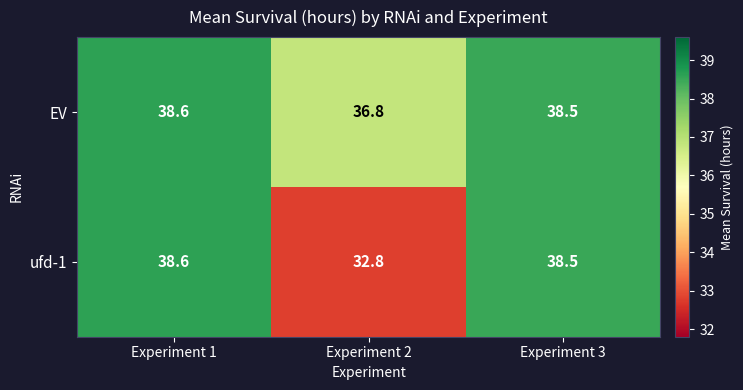

Reading left to right, what are all the values shown in this chart?

EV: Experiment 1=38.6	Experiment 2=36.8	Experiment 3=38.5
ufd-1: Experiment 1=38.6	Experiment 2=32.8	Experiment 3=38.5